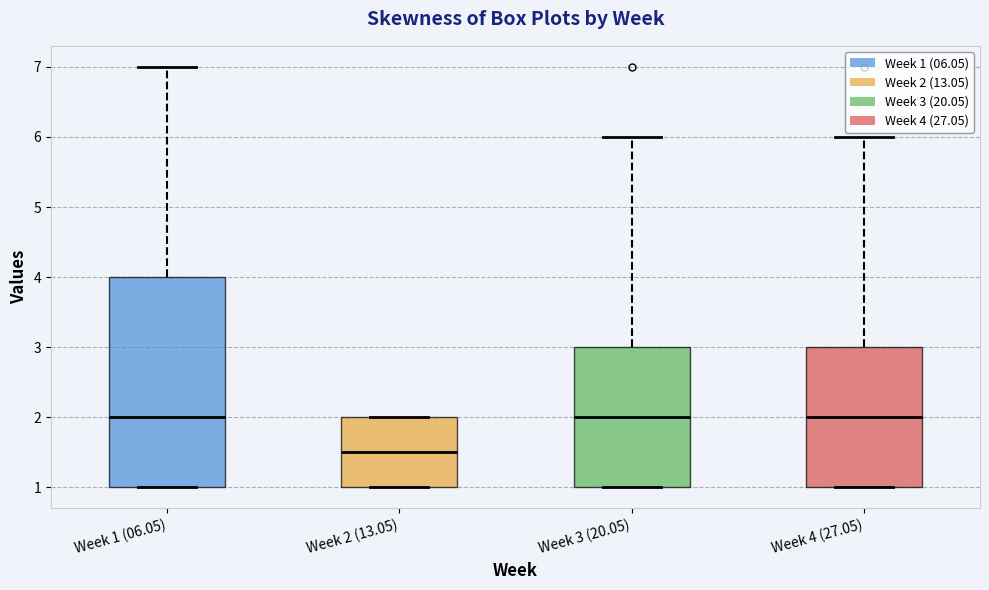

Where is the lower edge of the box for Week 2 (13.05) on the y-axis? The values are not printed on the chart, so give them approximately, as read against the axis.

1.0